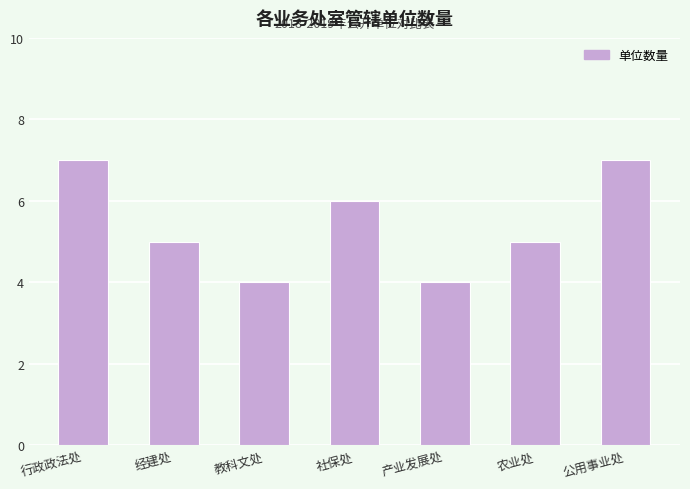

Reading left to right, what are all the values shown in this chart?

行政政法处=7	经建处=5	教科文处=4	社保处=6	产业发展处=4	农业处=5	公用事业处=7